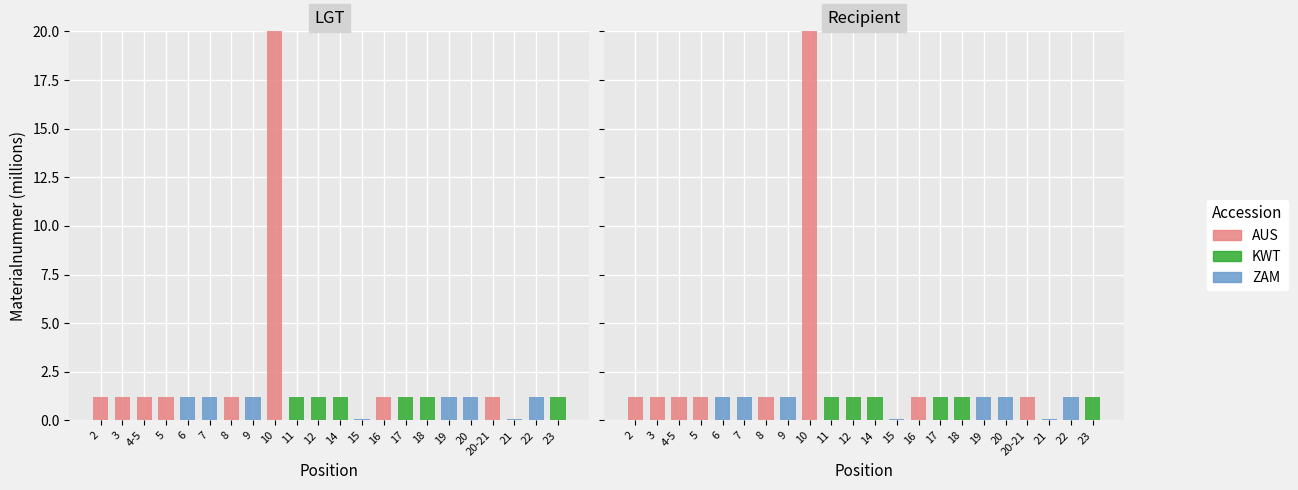

At how many categories does at least one series exceed 13?

1